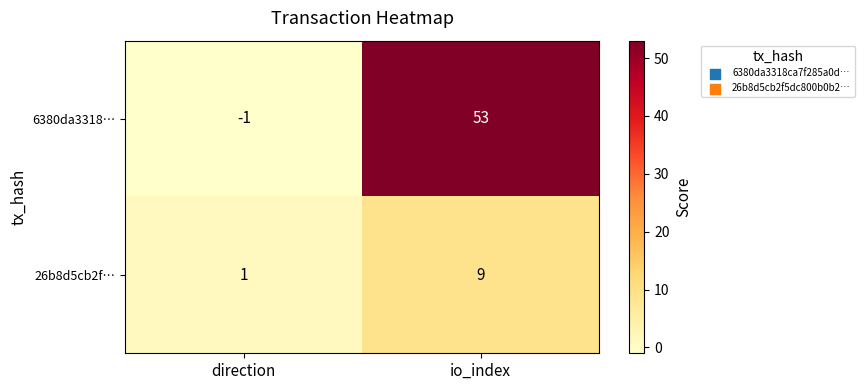

At which category is the sum across all series the highest?

io_index